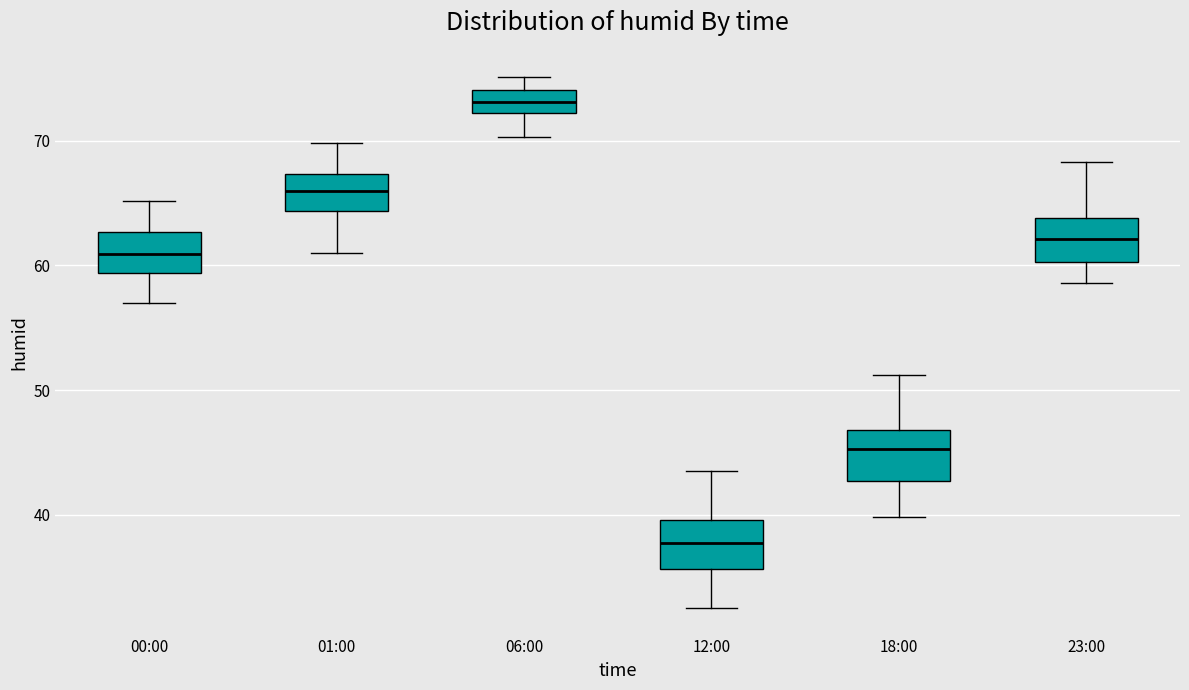

Reading left to right, read every box against the y-axis: the position of its median line, the range the box covers, and the ends of its whiskers. The values are not printed on the chart, so give them approximately, as read against the axis.

00:00: median 61, box 59 to 63, whiskers 57 to 65
01:00: median 66, box 64 to 67, whiskers 61 to 70
06:00: median 73, box 72 to 74, whiskers 70 to 75
12:00: median 38, box 36 to 40, whiskers 33 to 44
18:00: median 45, box 43 to 47, whiskers 40 to 51
23:00: median 62, box 60 to 64, whiskers 59 to 68